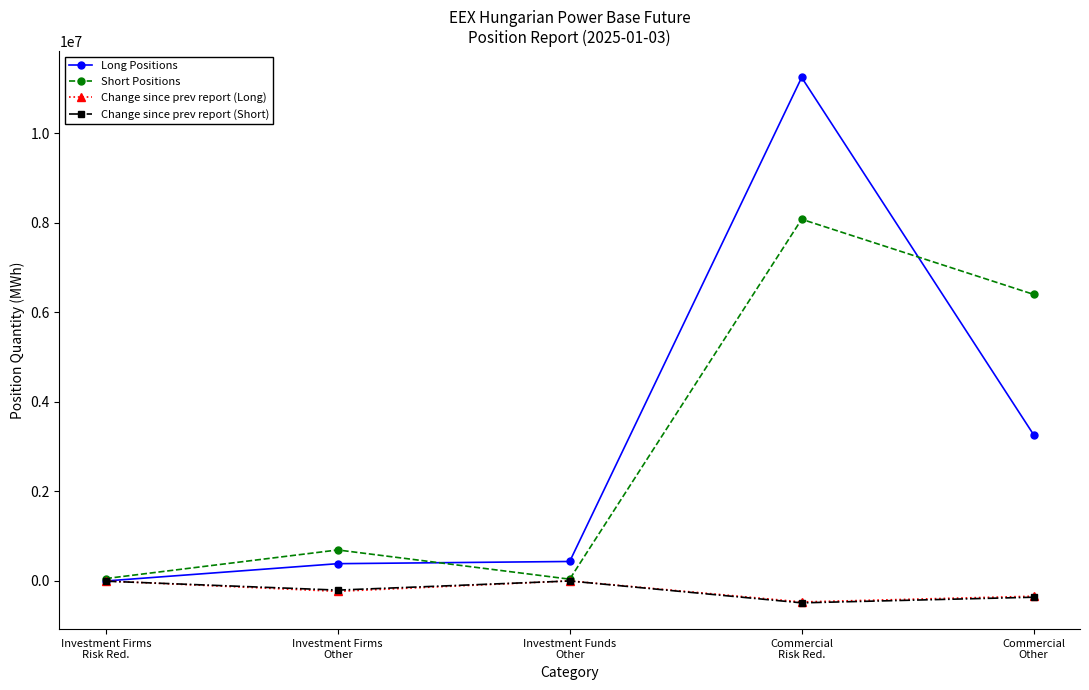

What are all the series names shown in the legend?

Long Positions, Short Positions, Change since prev report (Long), Change since prev report (Short)